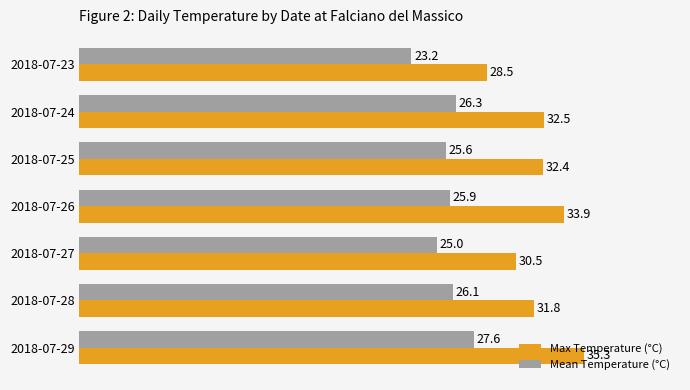

At which label is Max Temperature (°C) closest to 31?

2018-07-27